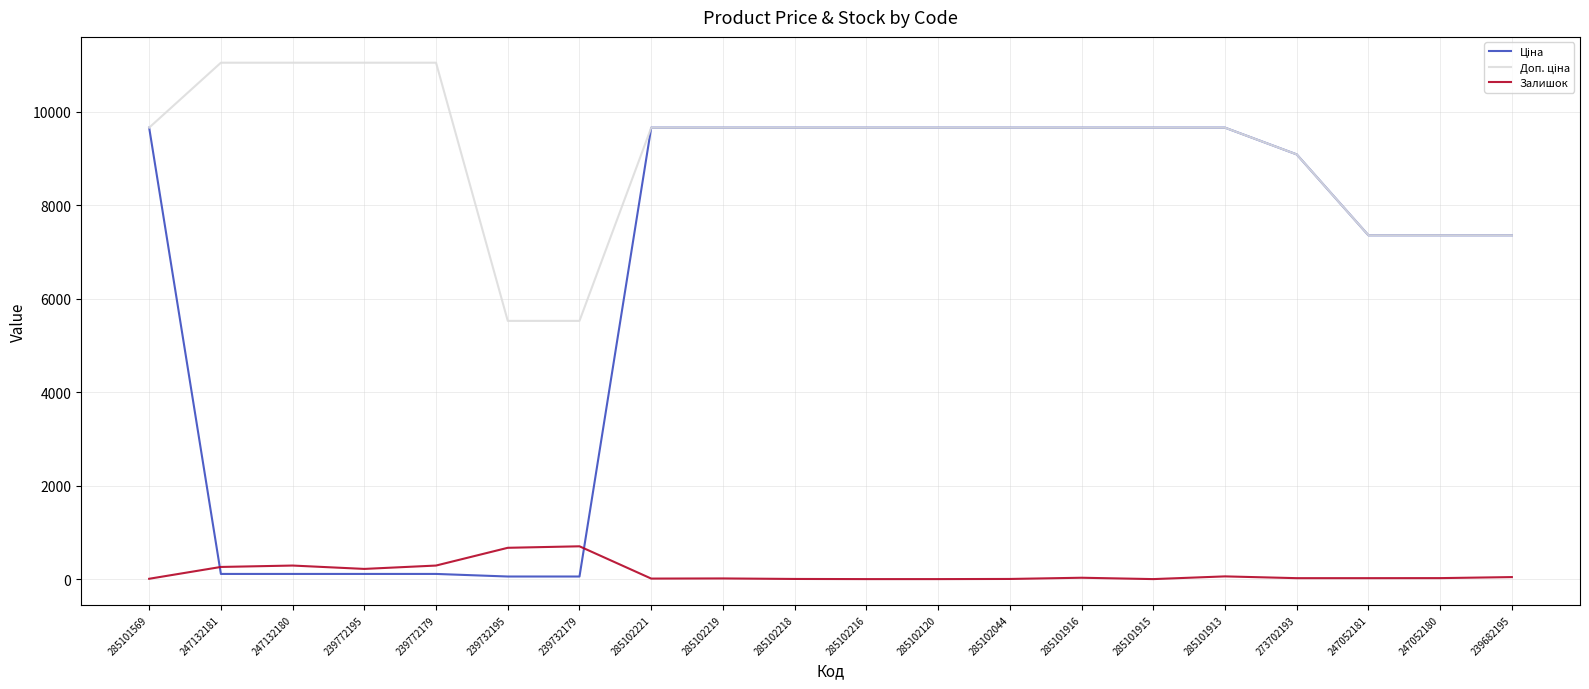

What is the greatest value displayed?

11055.0